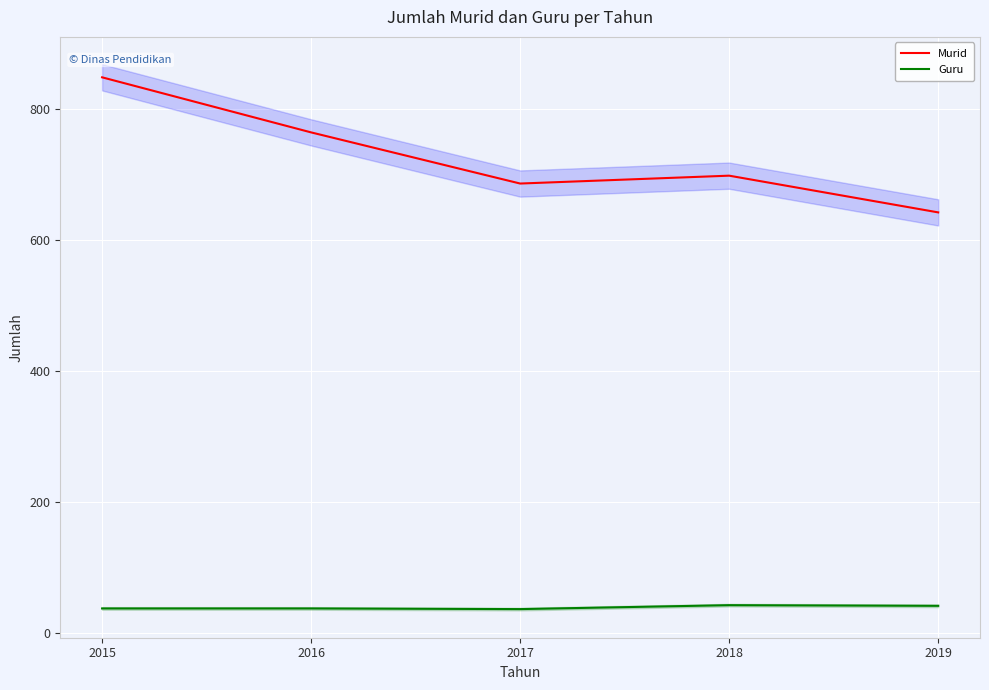

What is the greatest value displayed?

848